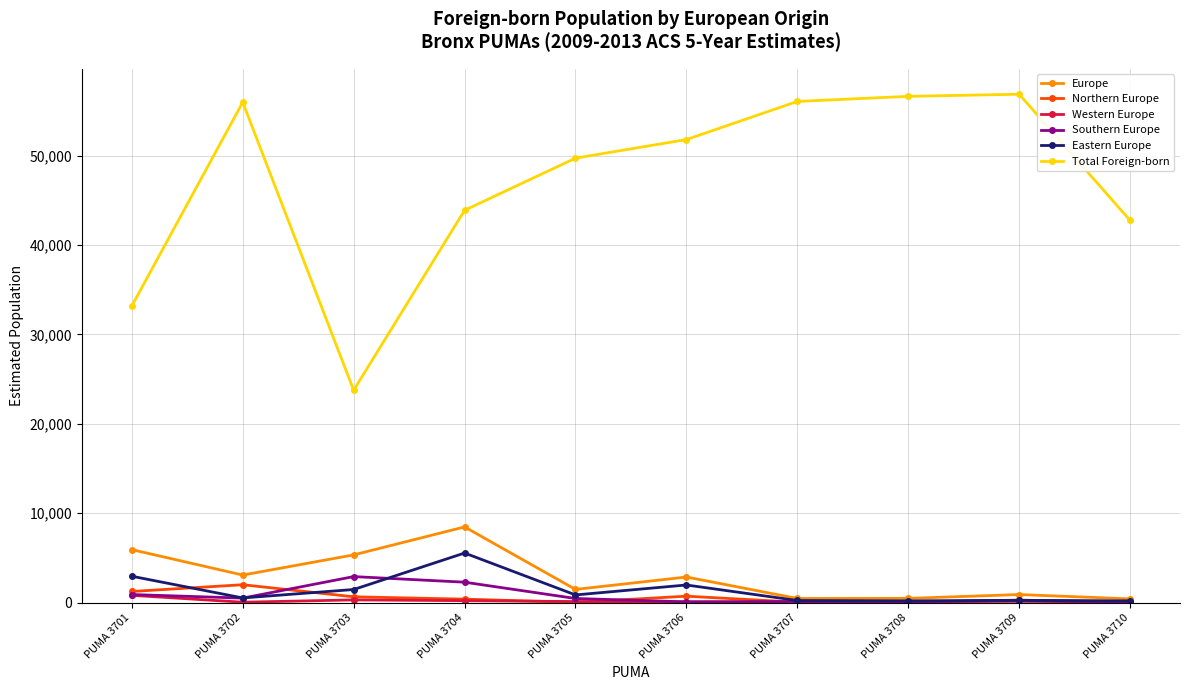

True or false: Total Foreign-born and Northern Europe cross at least once.

False